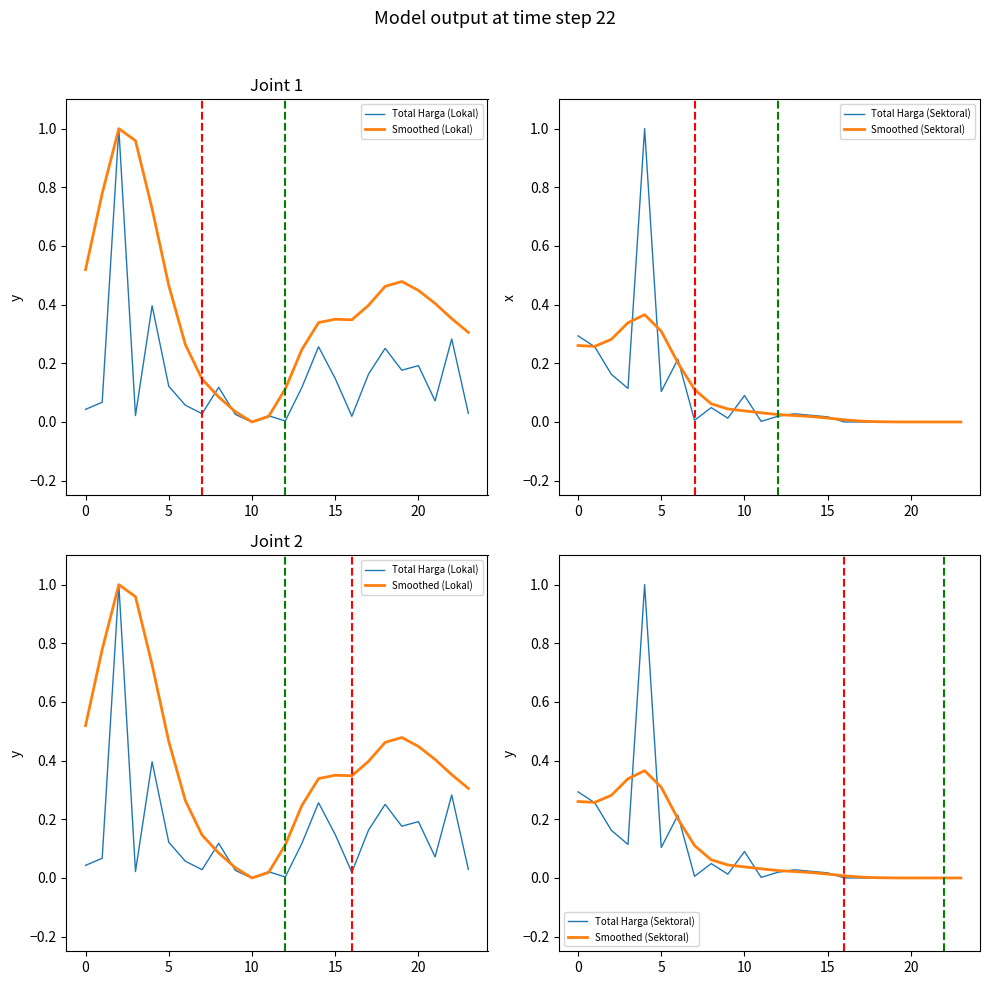

True or false: Smoothed (Lokal) and Total Harga (Lokal) cross at least once.

True